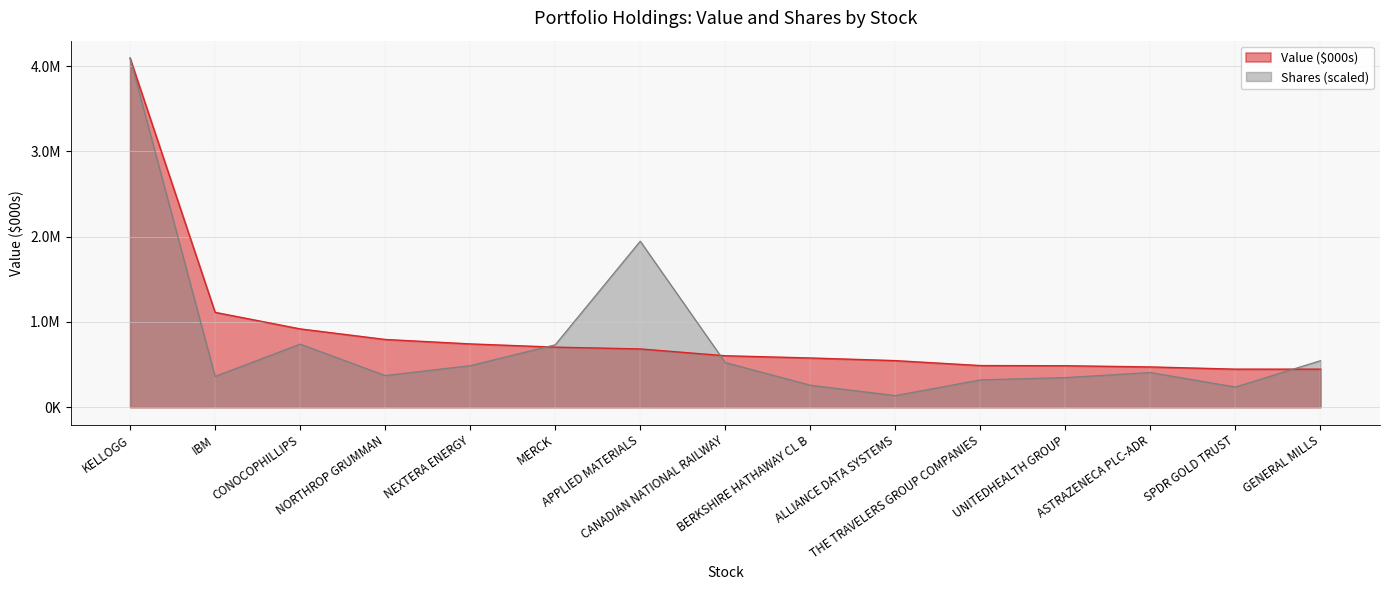

What is the difference between the highest and lowest values at ASTRAZENECA PLC-ADR?

65471.8